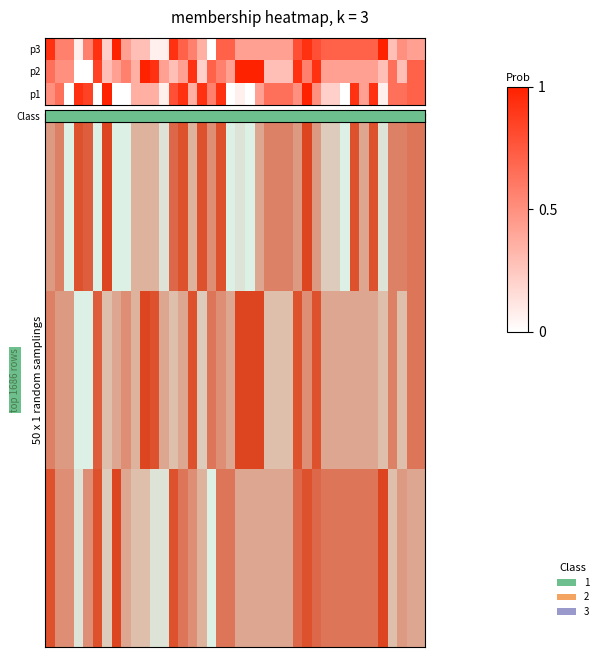

What is the difference between the 3 values at 30 and 11?

0.4